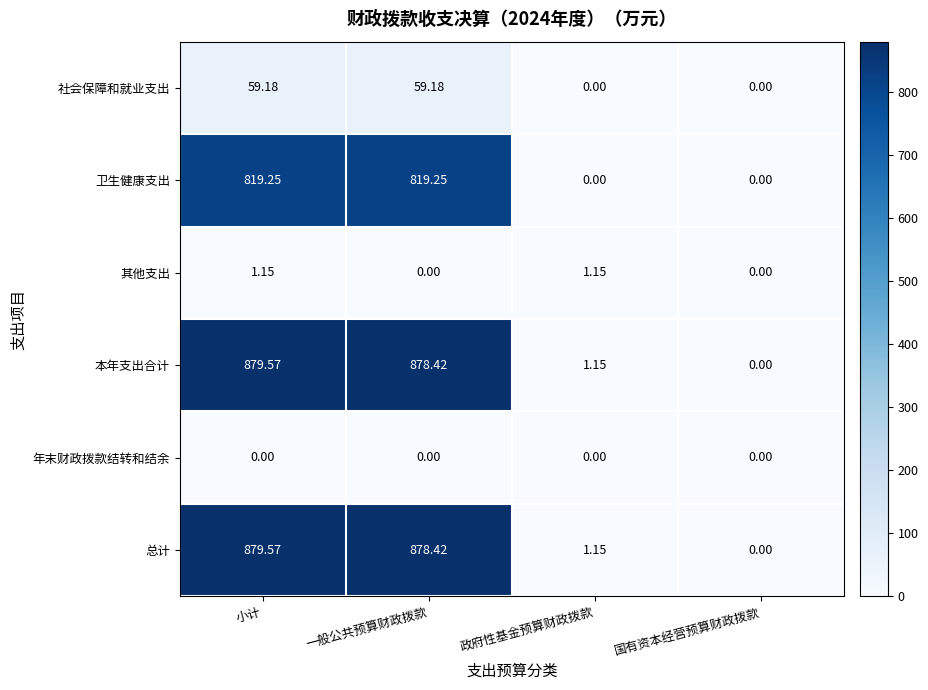

At which category is the sum across all series the highest?

小计